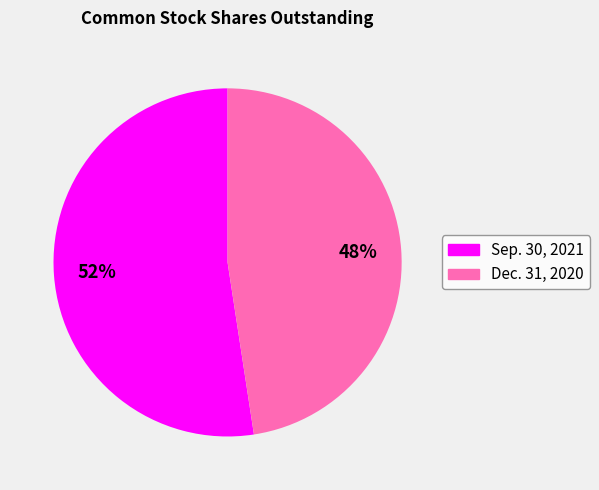

Combined, do Sep. 30, 2021 and Dec. 31, 2020 account for over 50%?

Yes